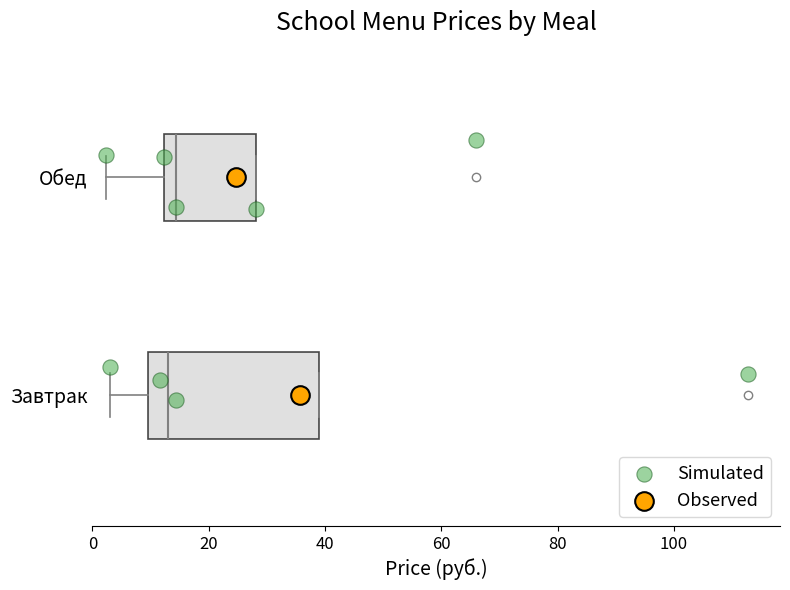

Which box is the widest, from its left edge to its right edge?

Завтрак